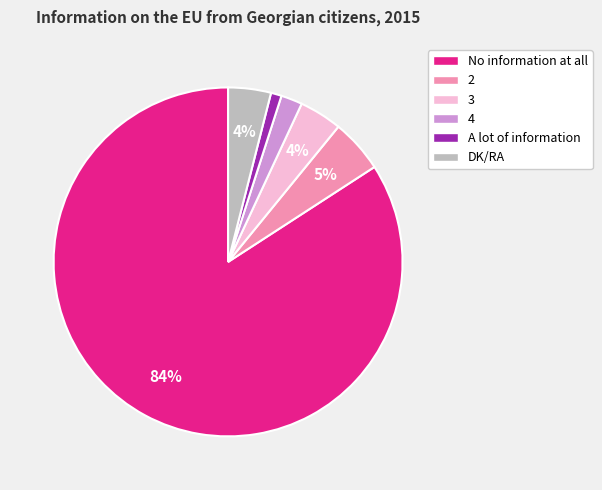

Combined, do 3 and A lot of information account for over 50%?

No